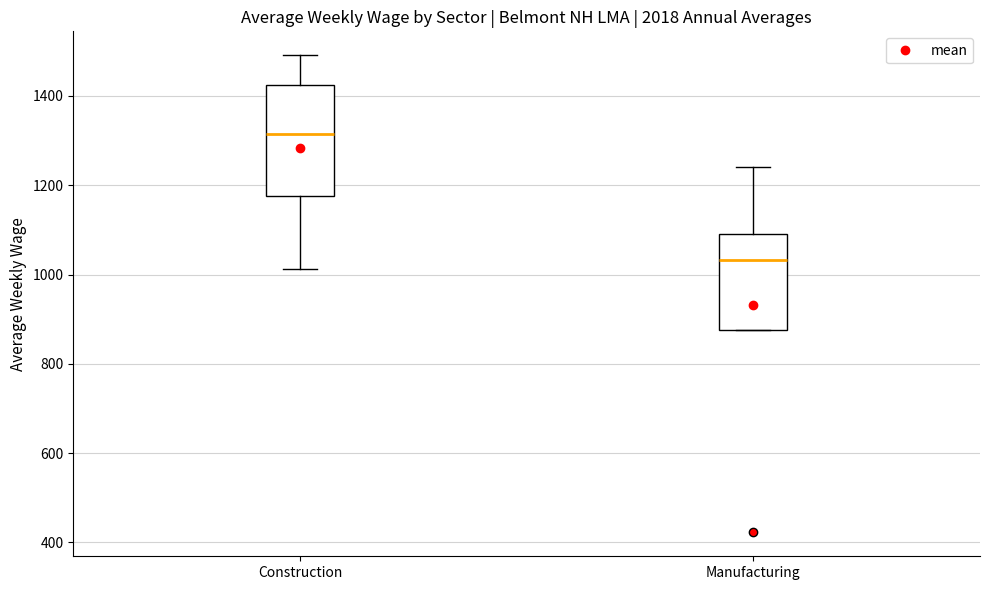

Which box's median line is the lowest?

Manufacturing